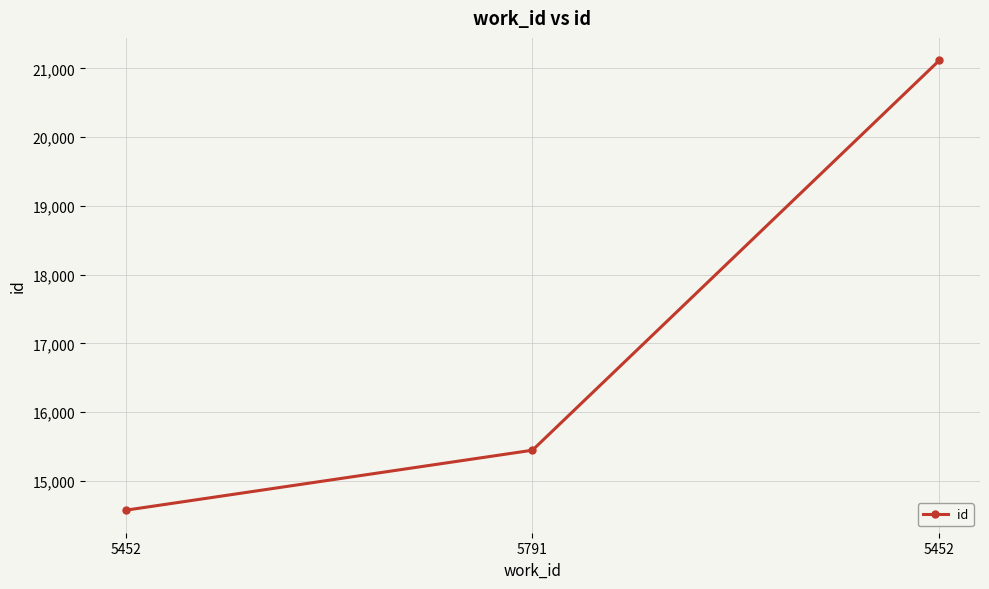

Count the number of categories in the chart.

3